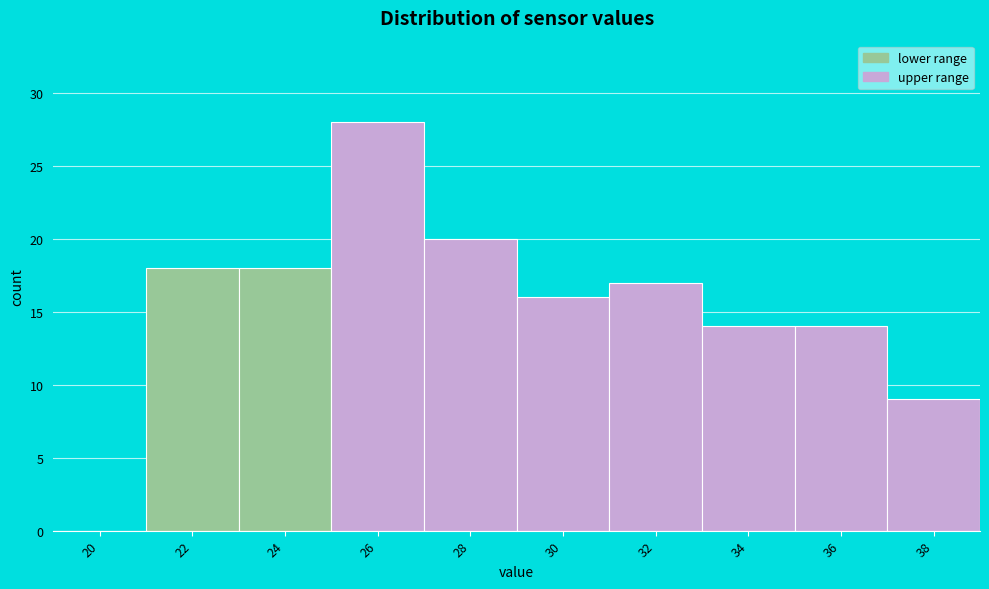

Reading left to right, transcribe all the data shown in this chart.

20=0	22=18	24=18	26=28	28=20	30=16	32=17	34=14	36=14	38=9